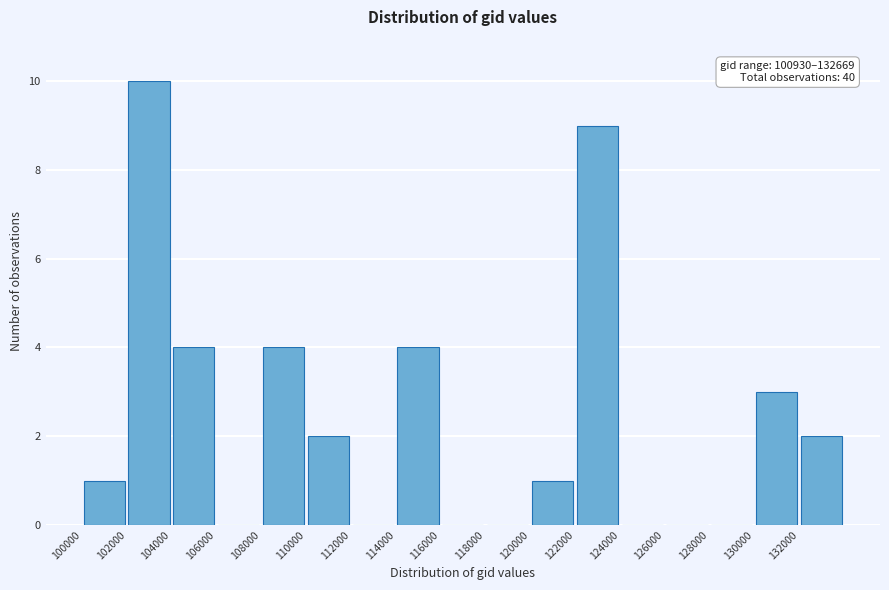

Over which range of the x-axis is the bar tallest?

102000 to 104000